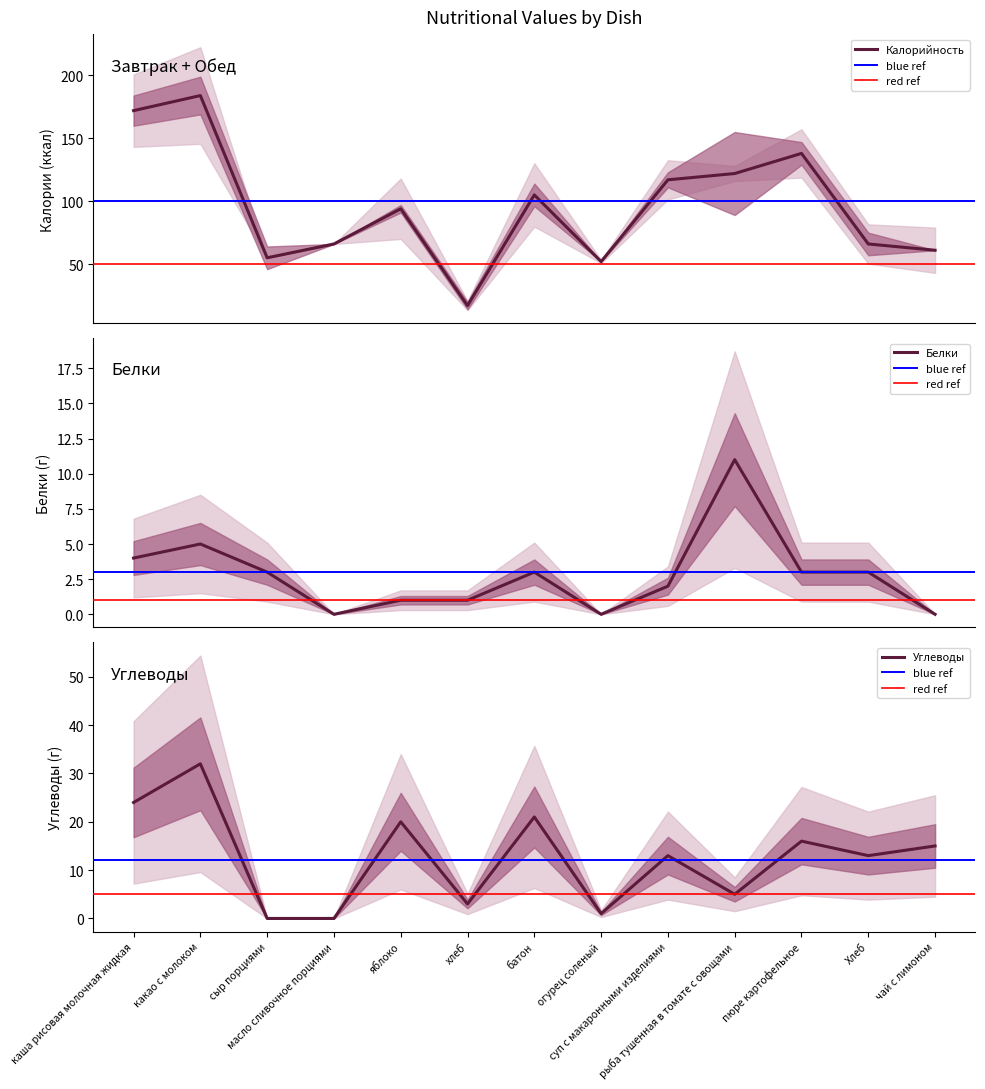

What is the maximum value shown in the chart?

184